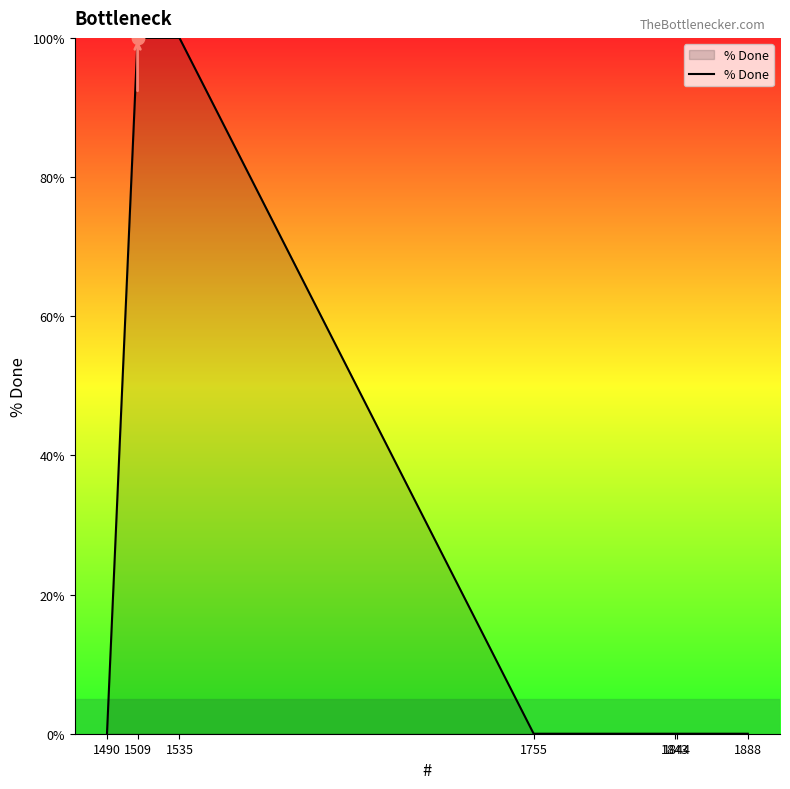

What is the change in value from 1535 to 1844?

-100